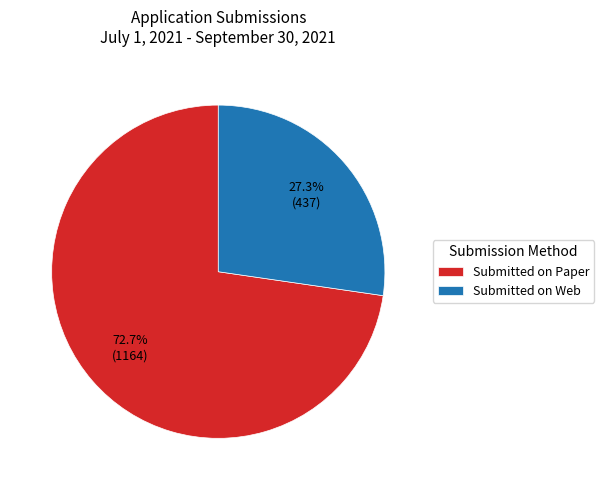

What percentage is the Submitted on Web slice, to the nearest percent?

27%